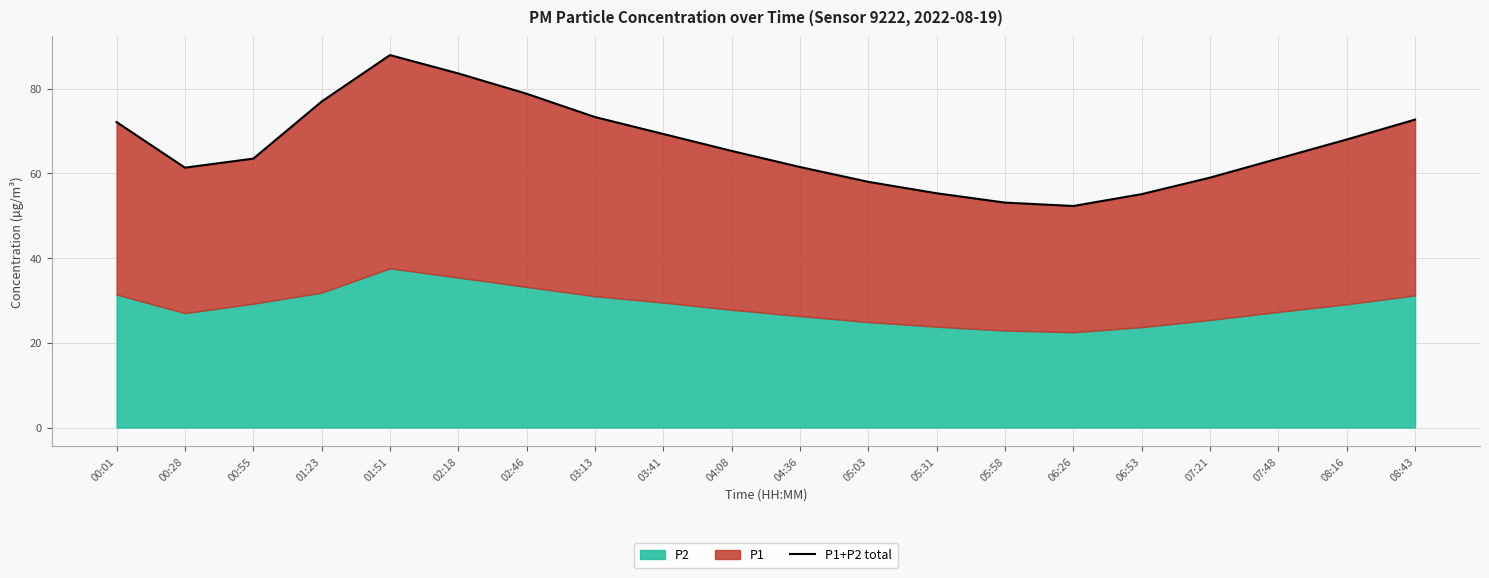

What is the difference between the maximum and second lowest values?

34.8